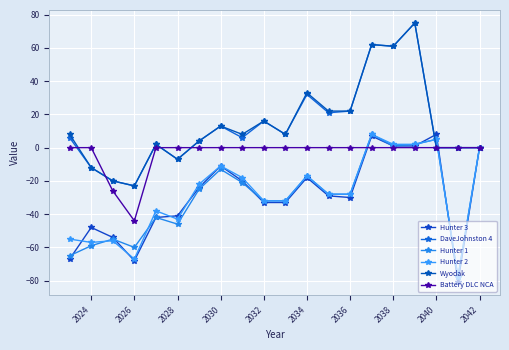

How many lines are shown in the chart?

6